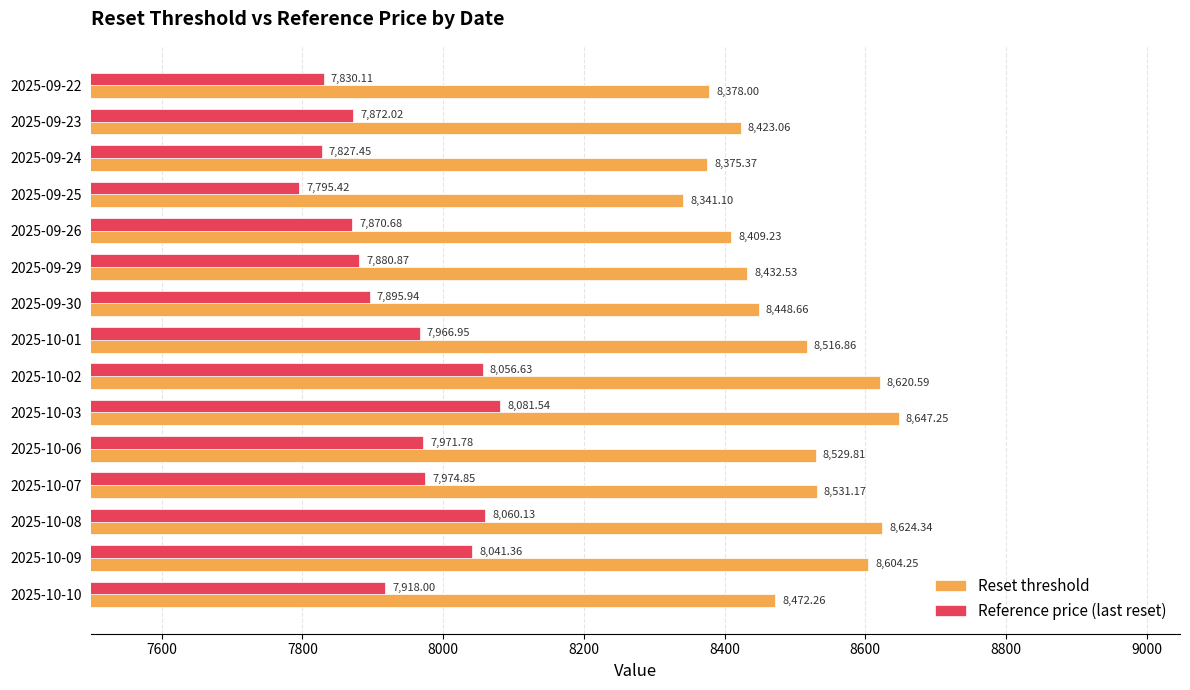

What is the difference between the highest and lowest values at 2025-09-24?

547.9